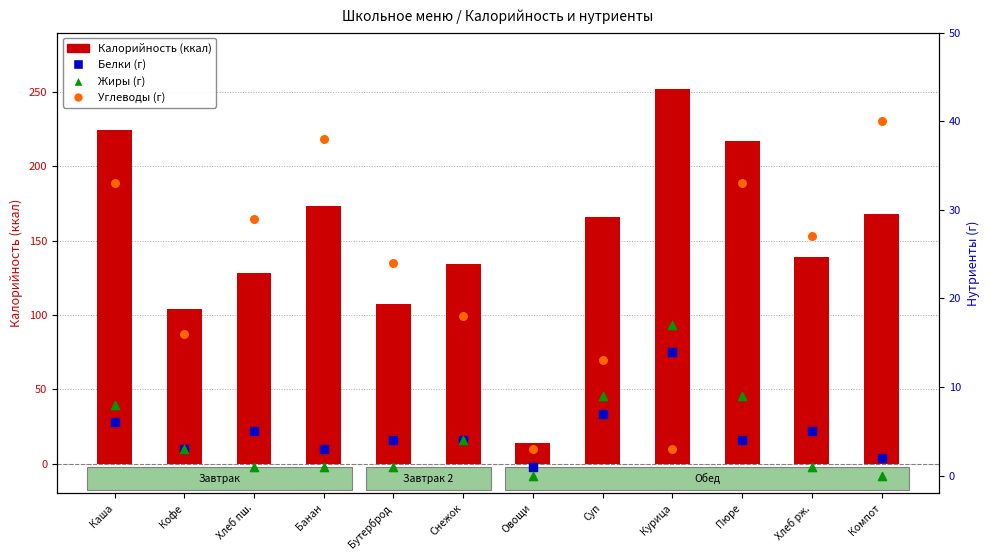

At which category is the sum across all series the highest?

Курица